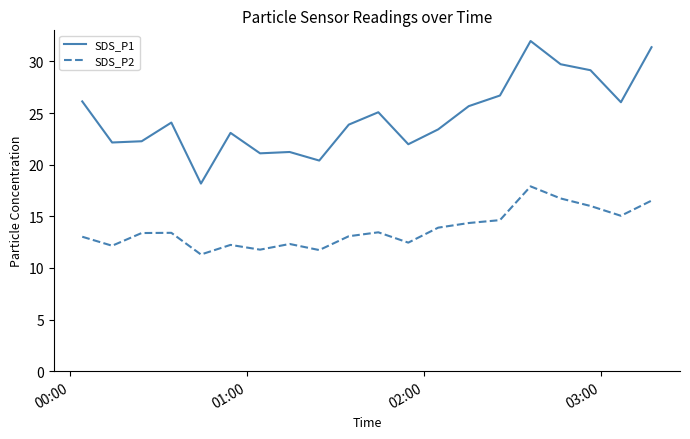

Which series has the widest spread of values?

SDS_P1